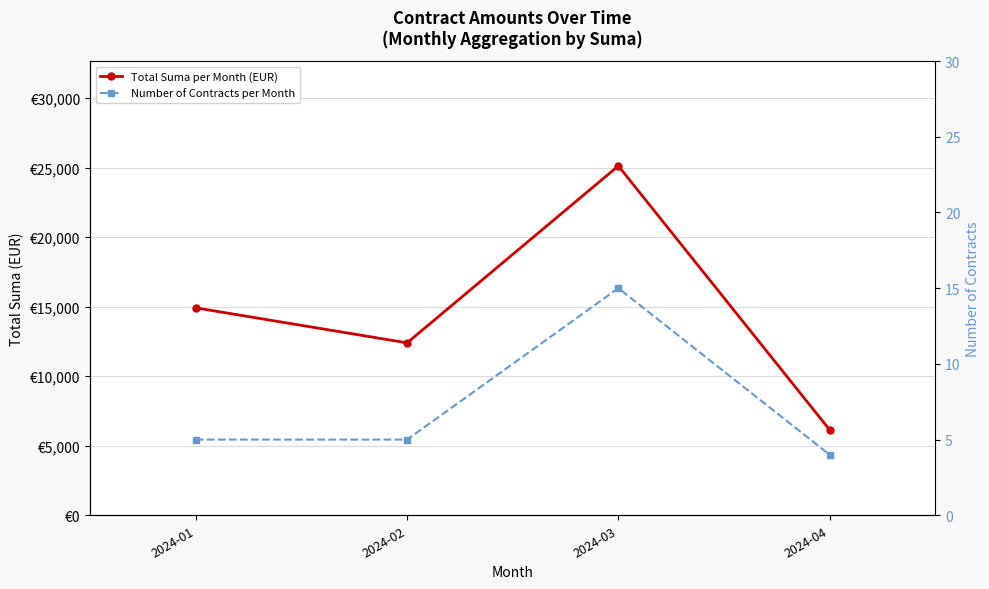

Does the chart have visible grid lines?

Yes